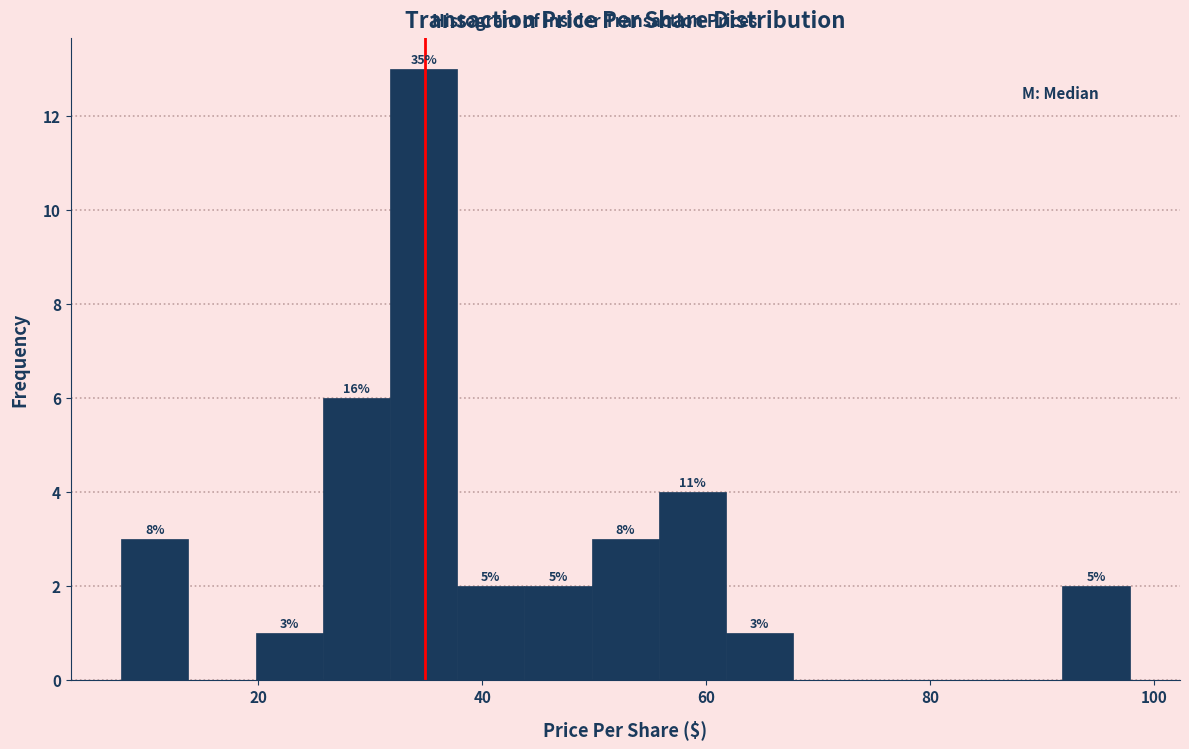

Around what value on the x-axis is the tallest bar? Give the approximate position of its centre, as read against the axis.

34